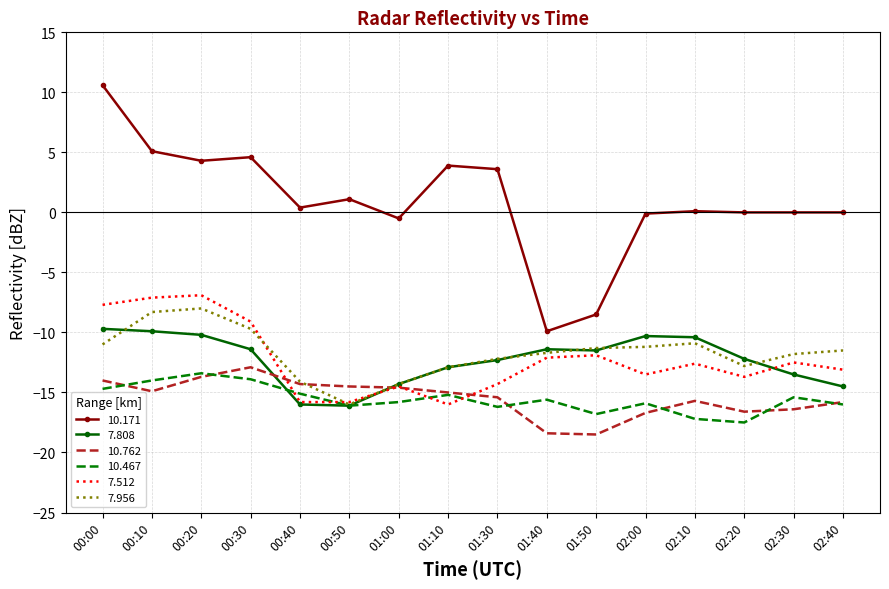

What is the greatest value displayed?

10.6